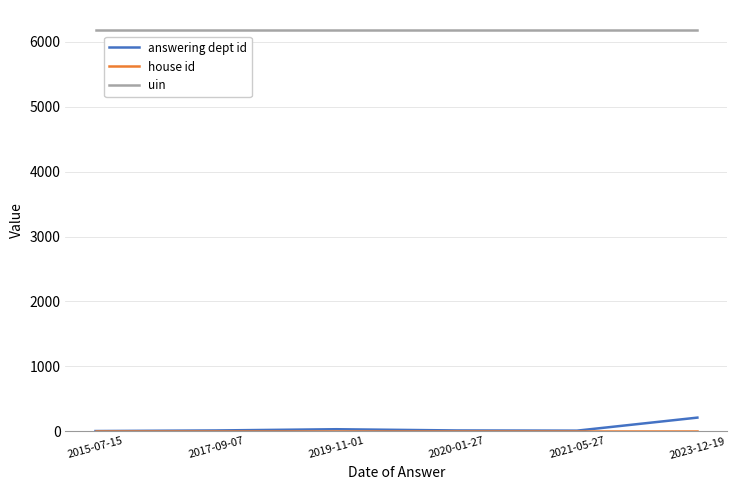

Which series has the largest total across all categories?

uin